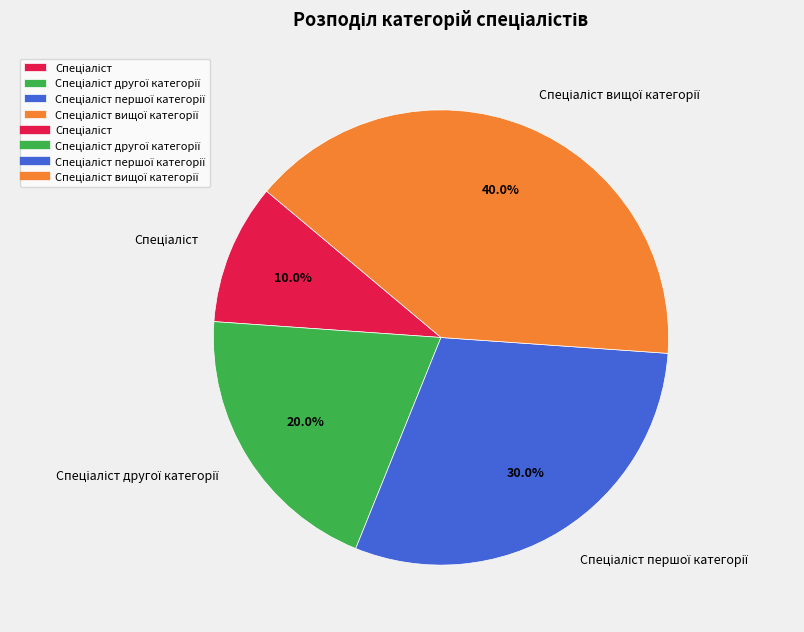

Is there a majority slice in this chart?

No